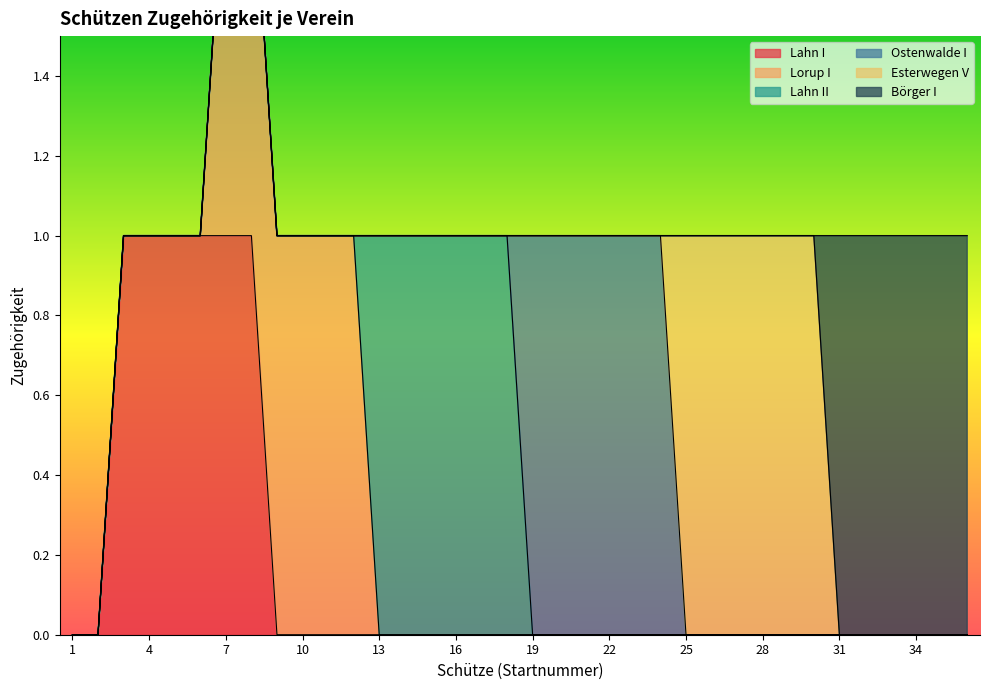

How many positive values does the Esterwegen V series have?

6